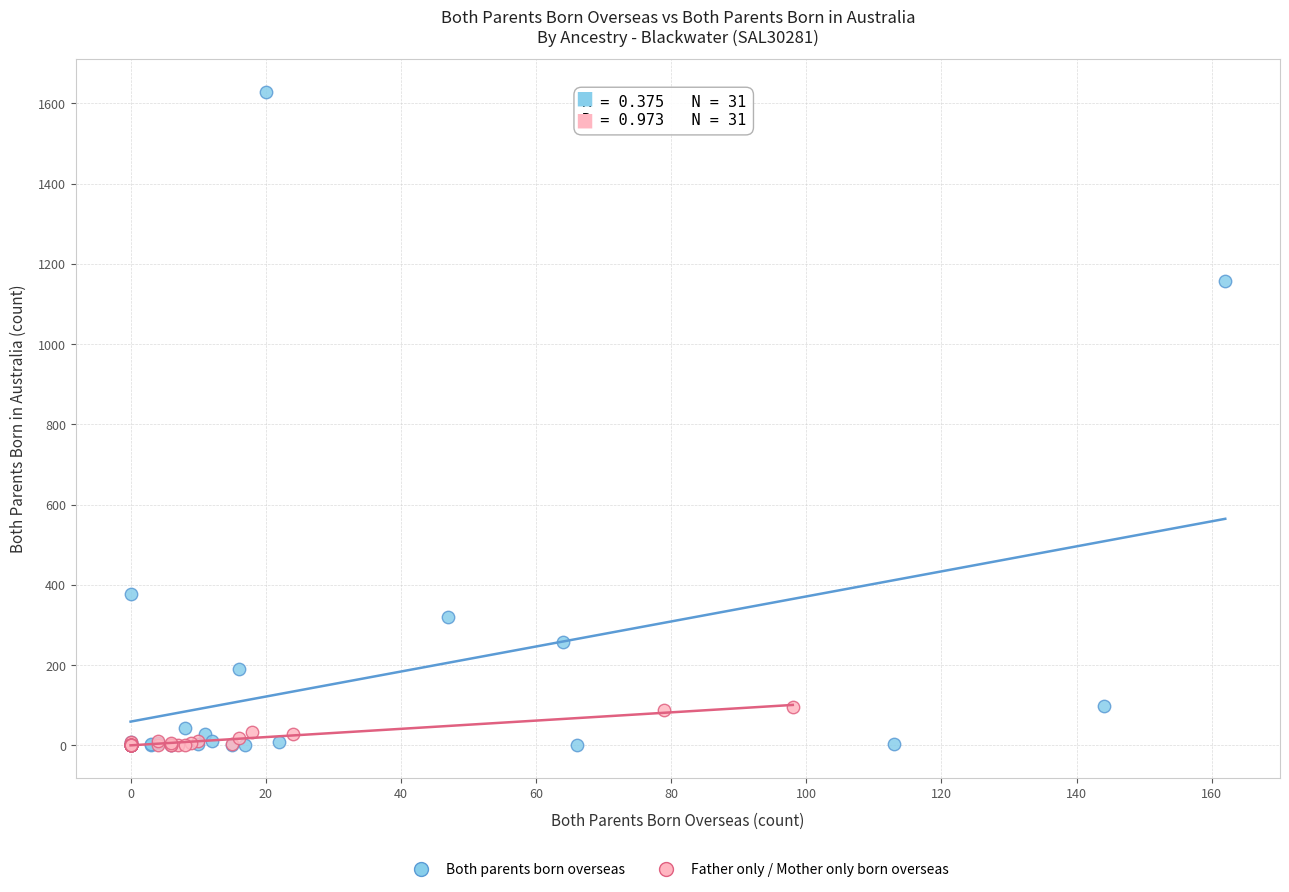

Which series contains the highest Y value?

Both parents born overseas